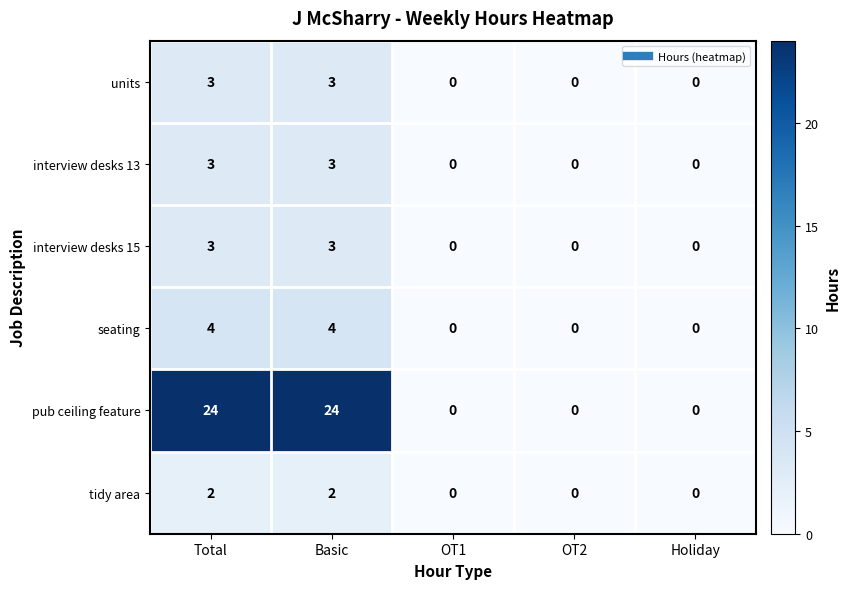

Is it true that interview desks 13 equals 1 at Basic?

False